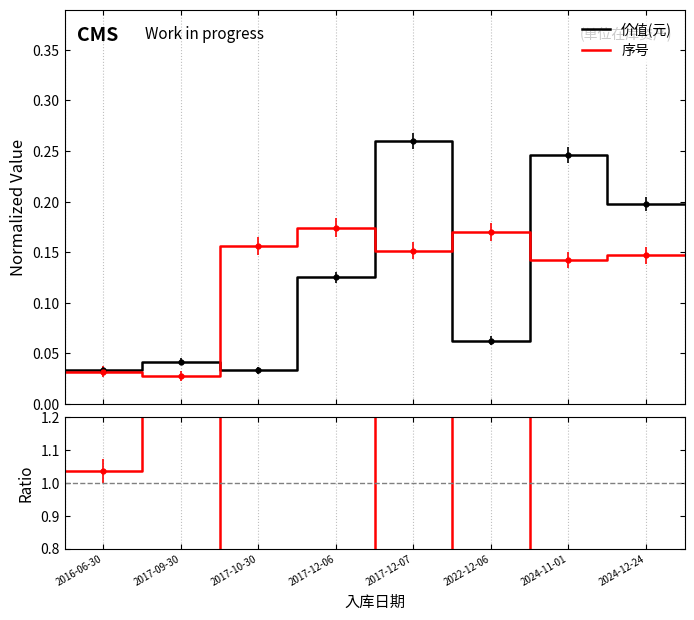

What is the value of the 比率 point at the 1st from the left?

1.0